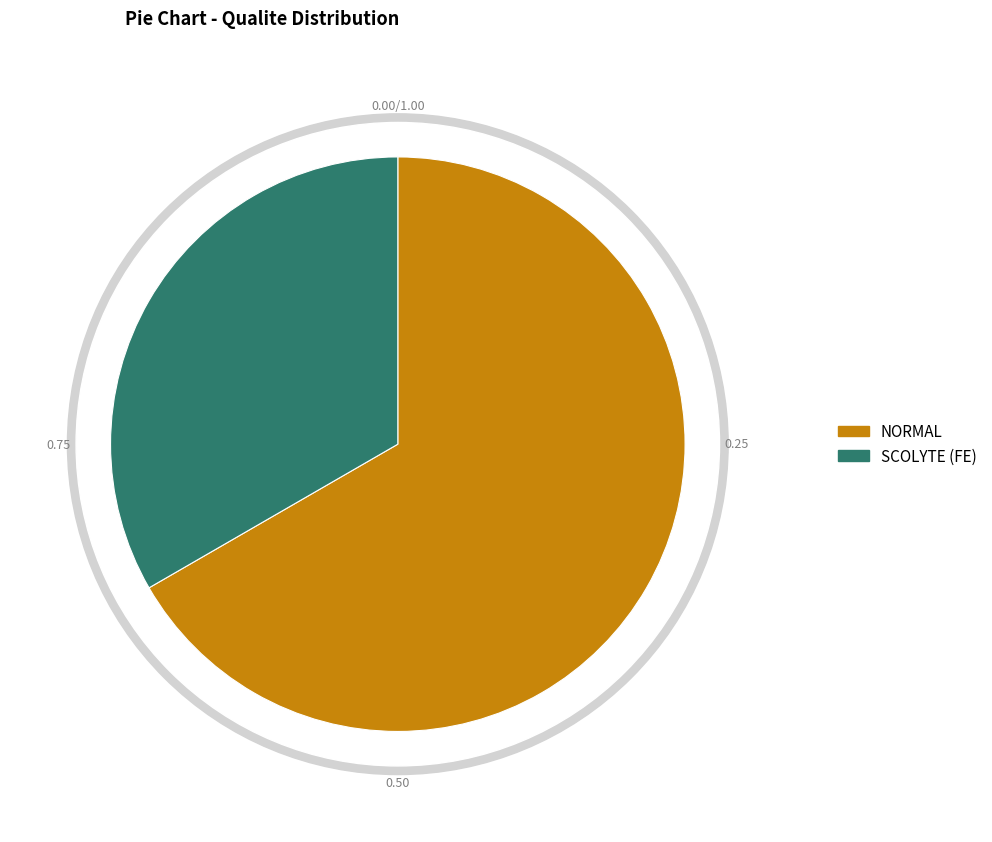

What is the total percentage of NORMAL and SCOLYTE (FE)?

100.0%